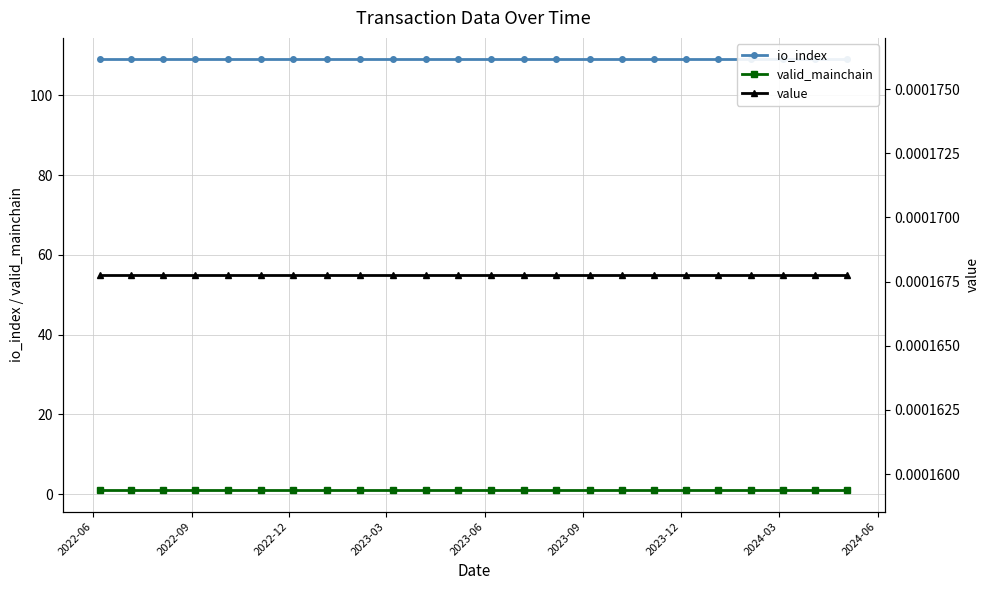

Is it true that io_index equals 159.9 at 10?

False